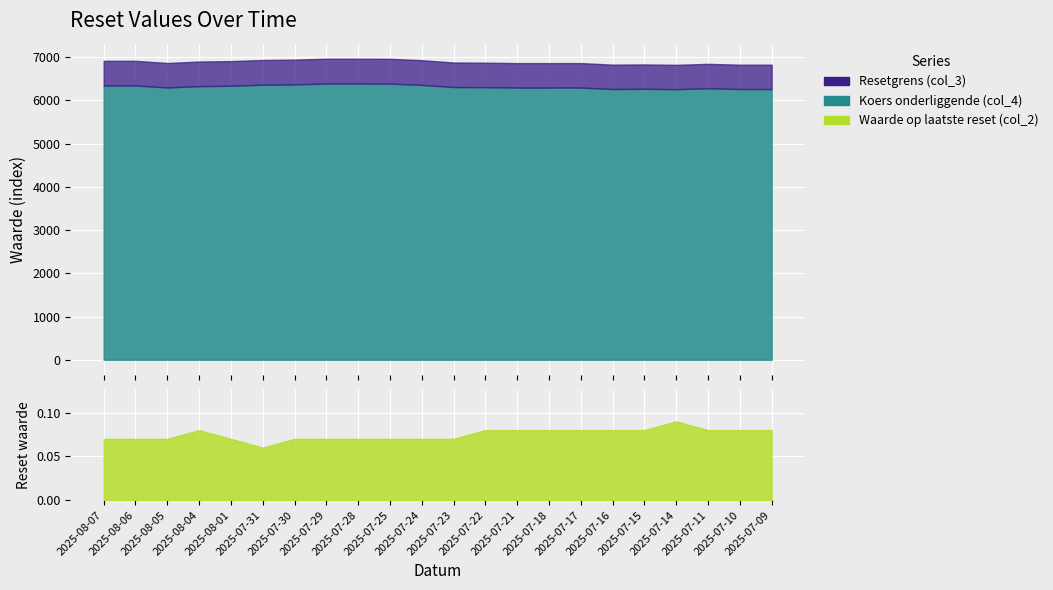

What is the label of the 20th point from the left?

2025-07-11